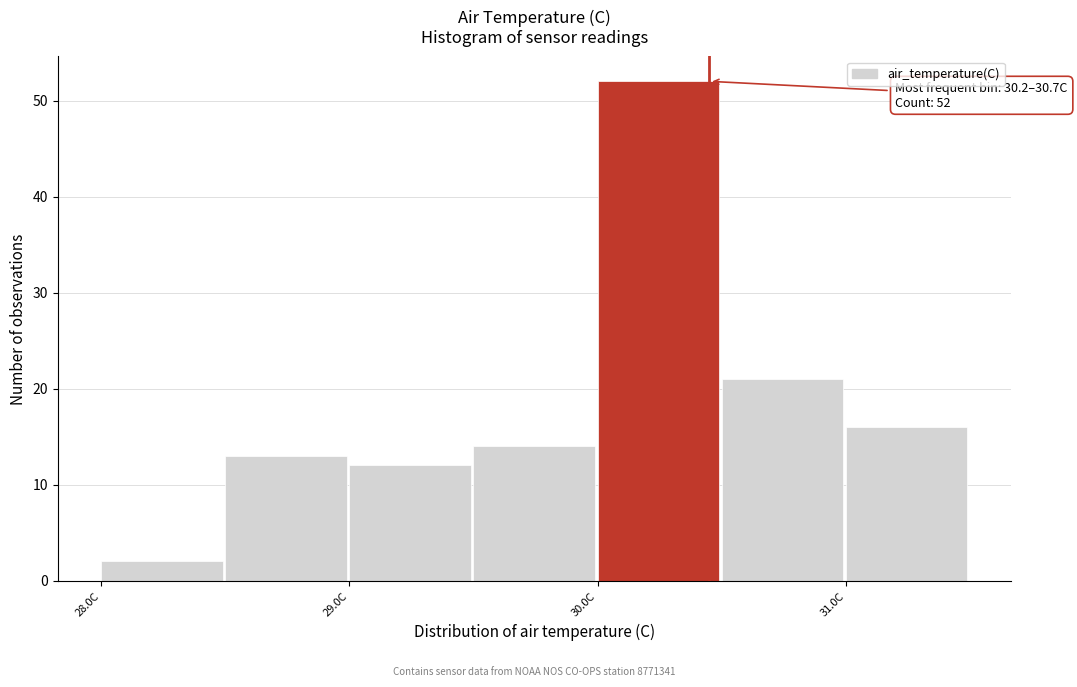

Which range on the x-axis has the tallest bar?

30.0 to 30.5